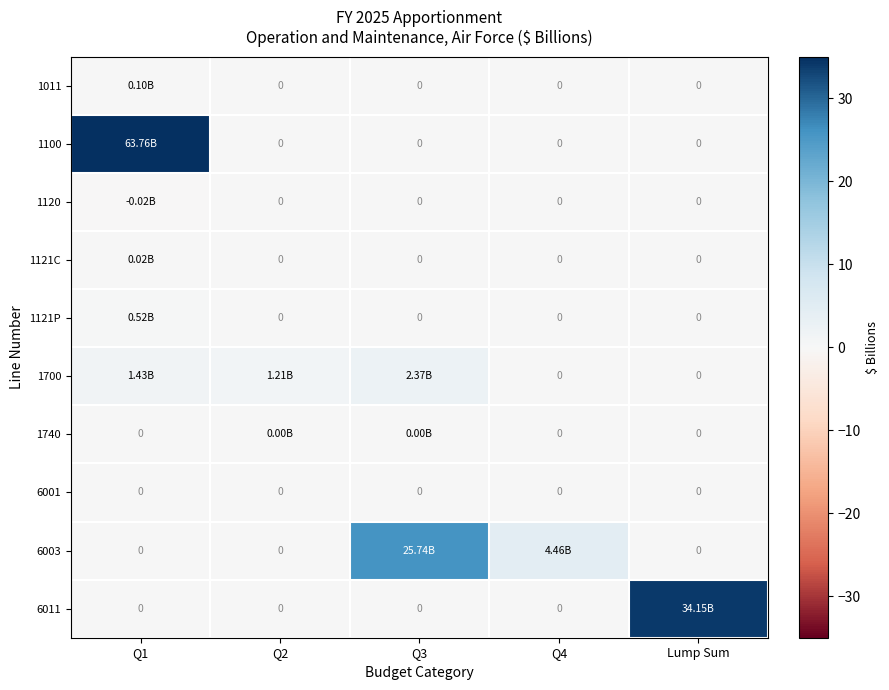

Count the number of data series in this chart.

10